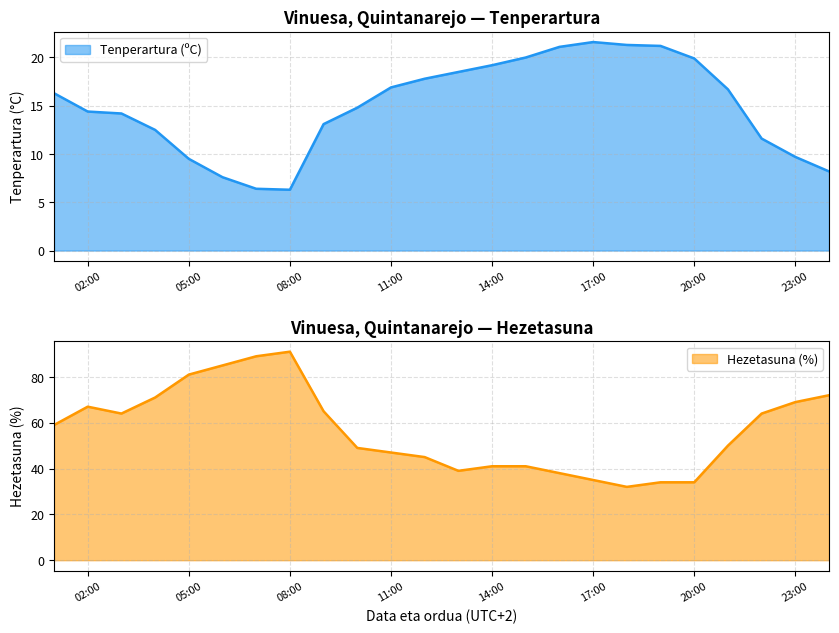

What is the minimum value for Hezetasuna (%)?

32